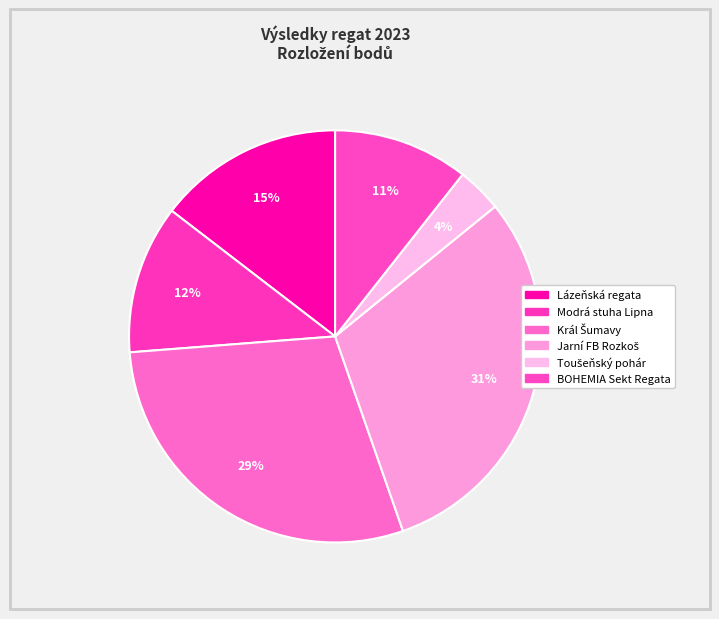

What is the change in value from Jarní FB Rozkoš to Toušeňský pohár?

-770